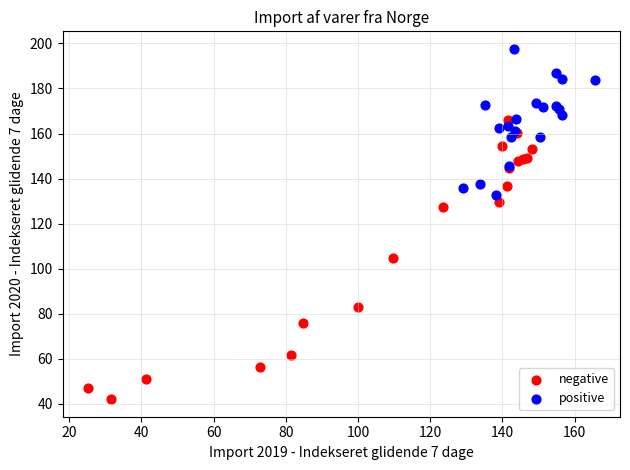

Which series has the widest spread of Y values?

negative